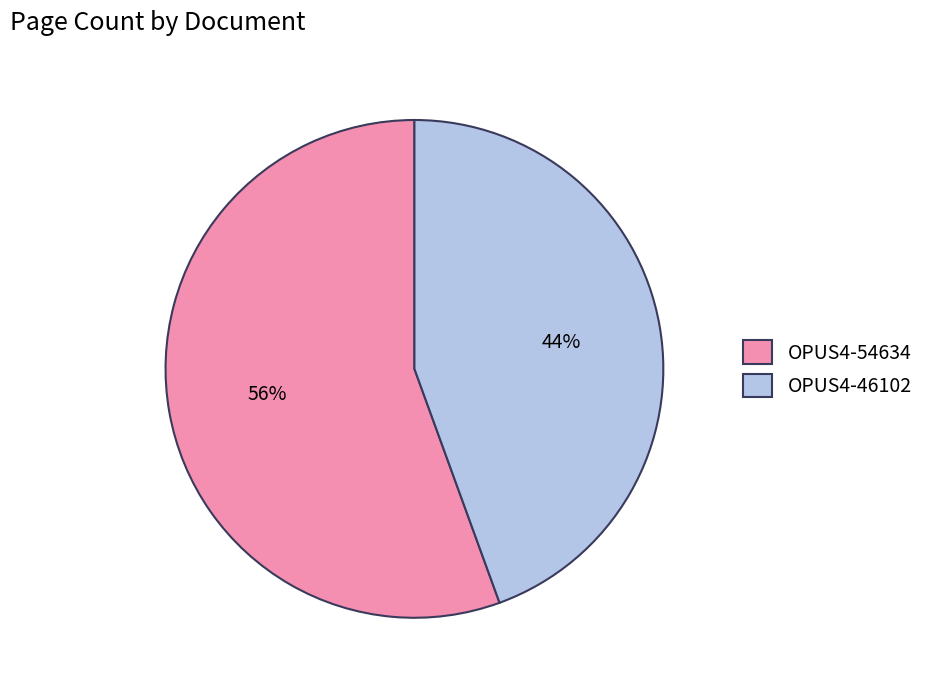

To the nearest percent, what percentage of the pie is OPUS4-46102?

44%